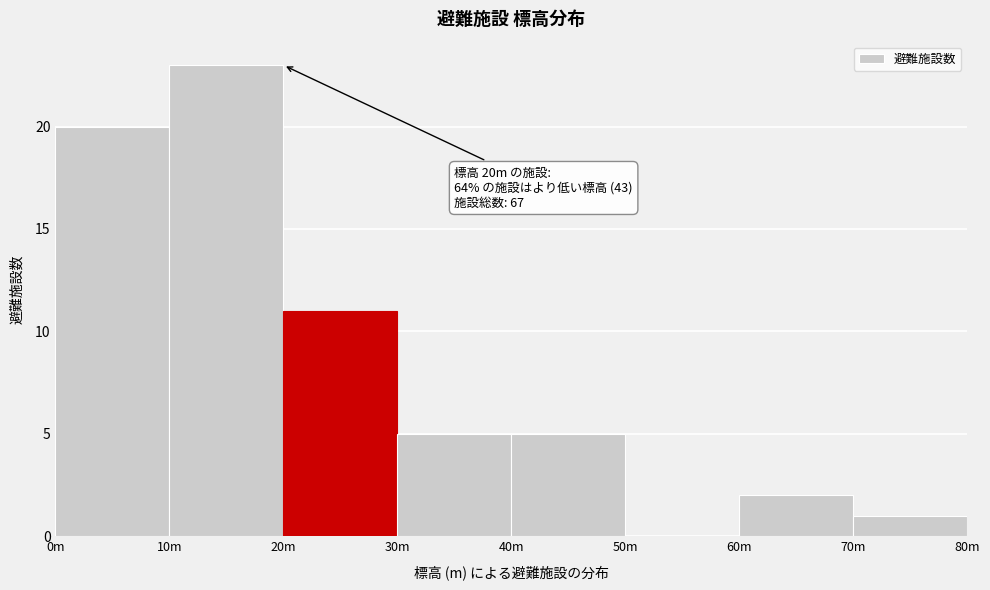

Reading left to right, extract all data points from this chart.

0m=20	10m=23	20m=11	30m=5	40m=5	50m=0	60m=2	70m=1